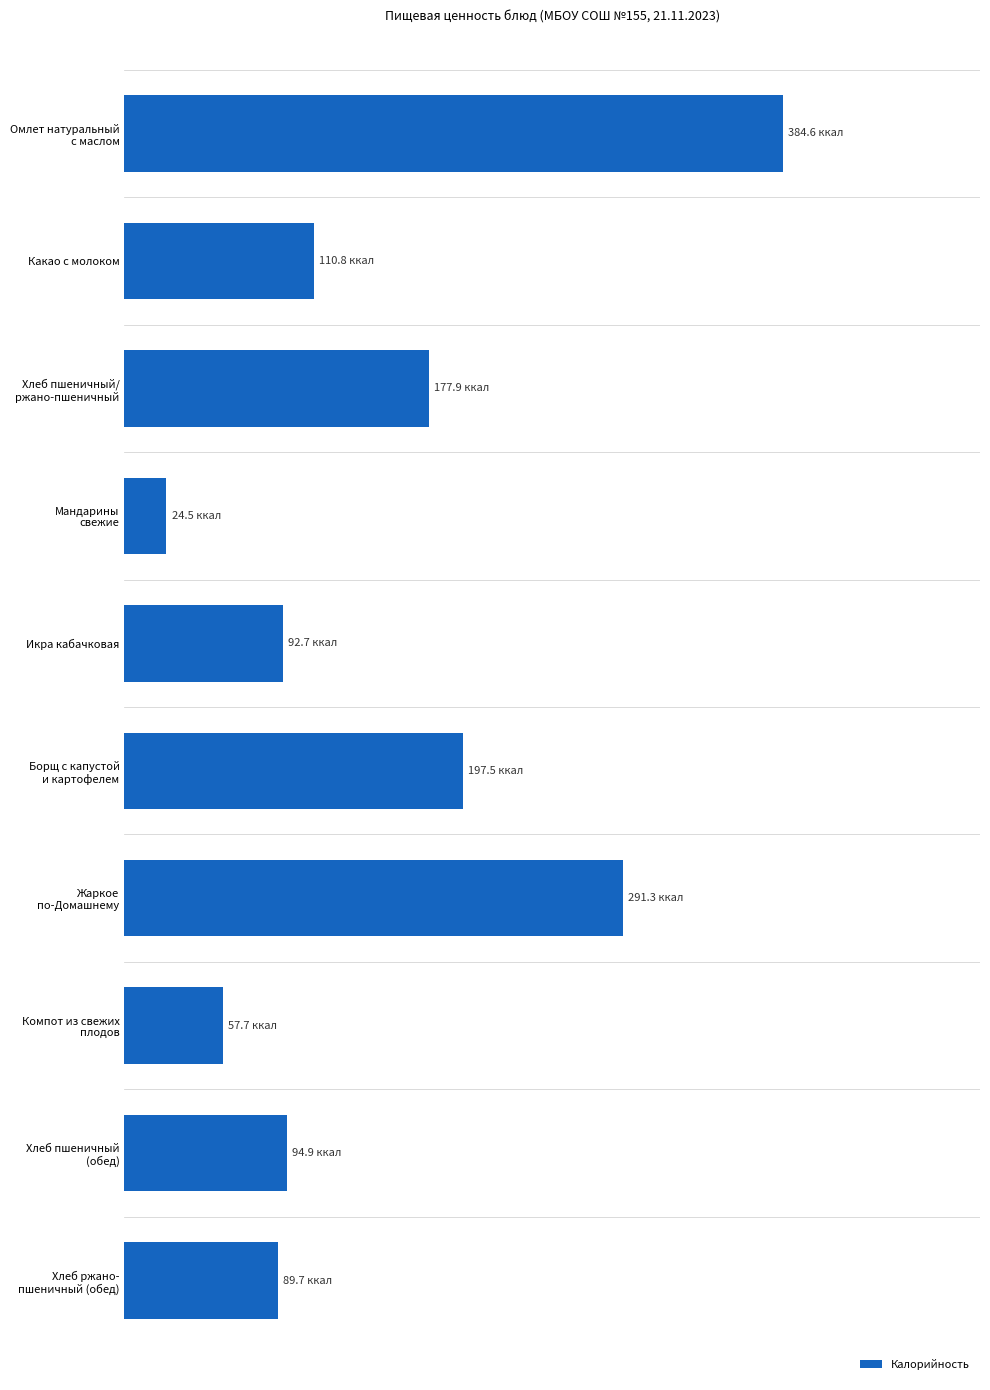

What is the difference between the maximum and minimum values?

360.1